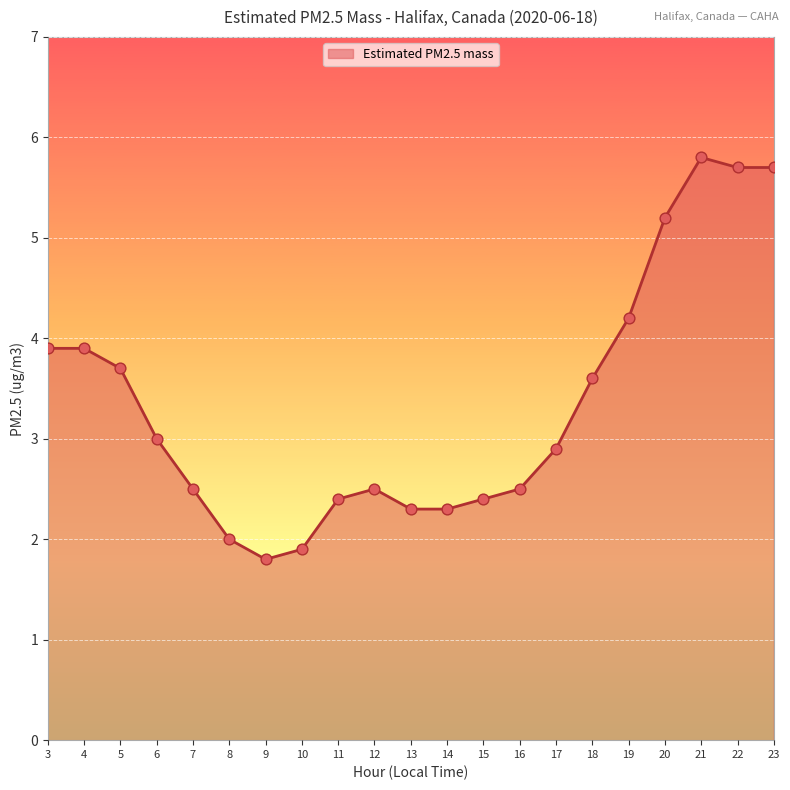

Which has a higher value, 21 or 23?

21